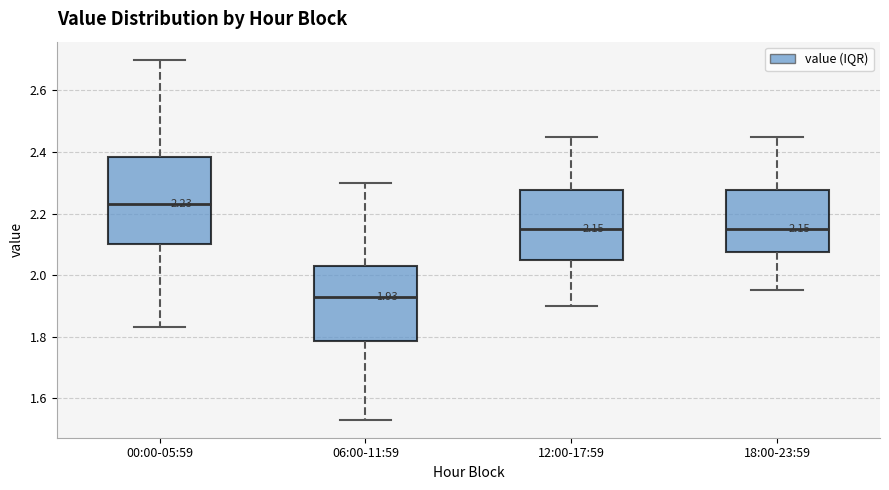

Which box has the lowest median line?

06:00-11:59